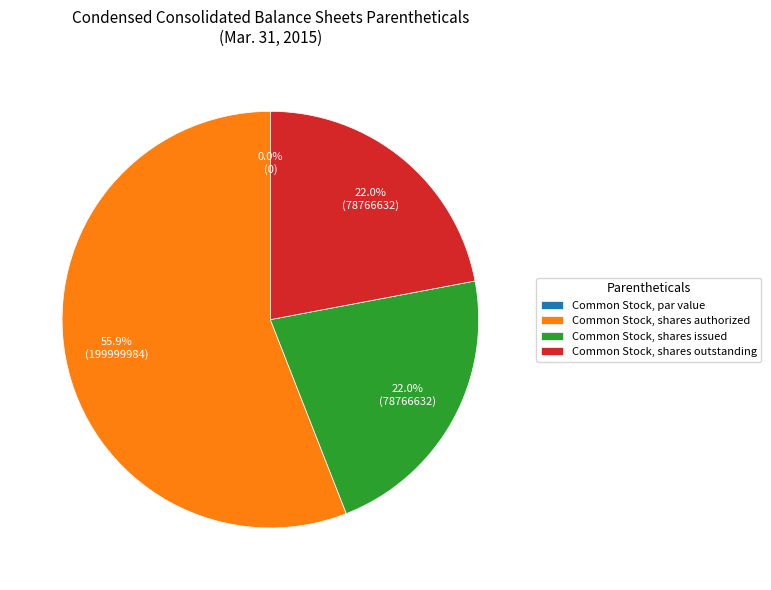

Rank the categories by value from lowest to highest.

Common Stock, par value, Common Stock, shares issued, Common Stock, shares outstanding, Common Stock, shares authorized